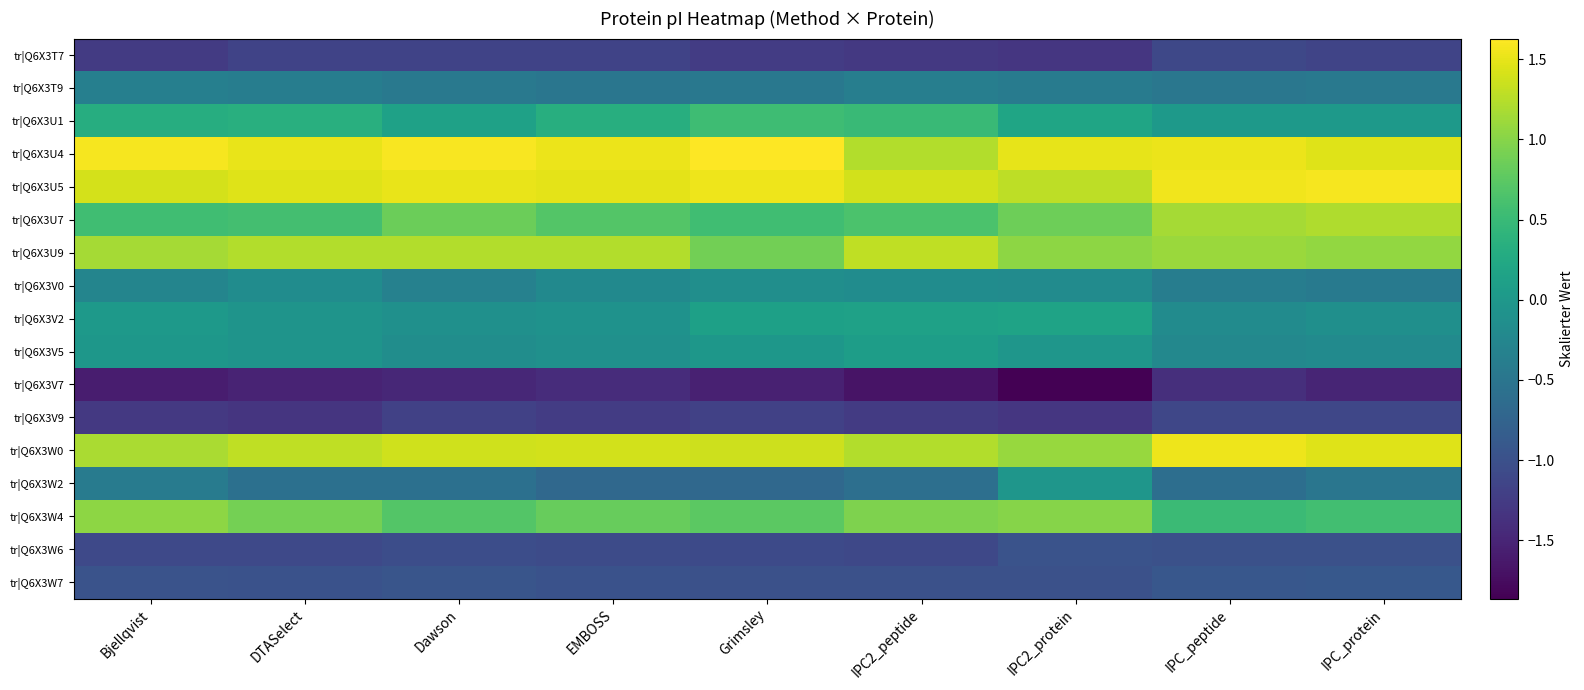

Which series has the largest total across all categories?

tr|Q6X3U4